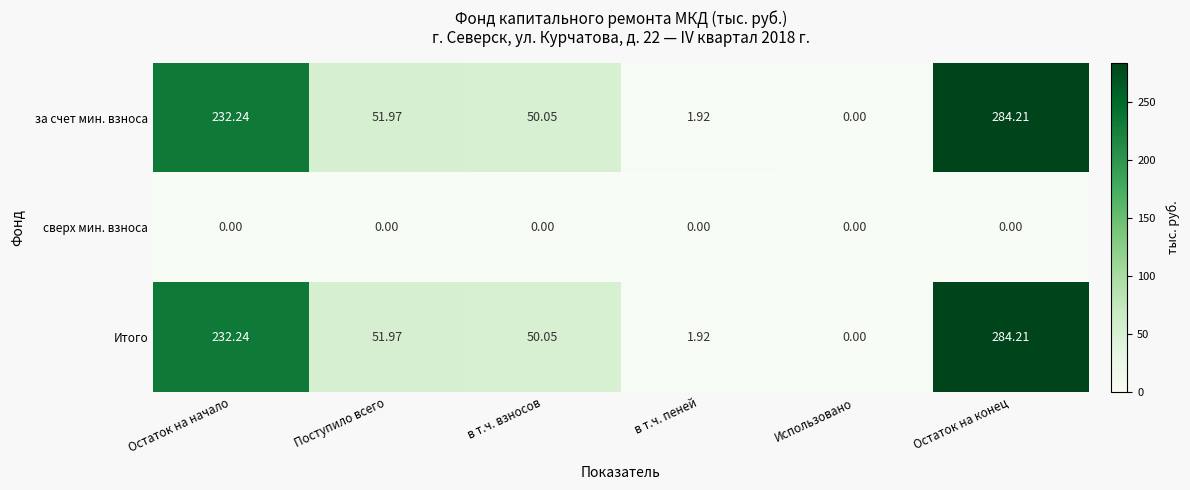

At which label does Итого reach its peak?

Остаток на конец